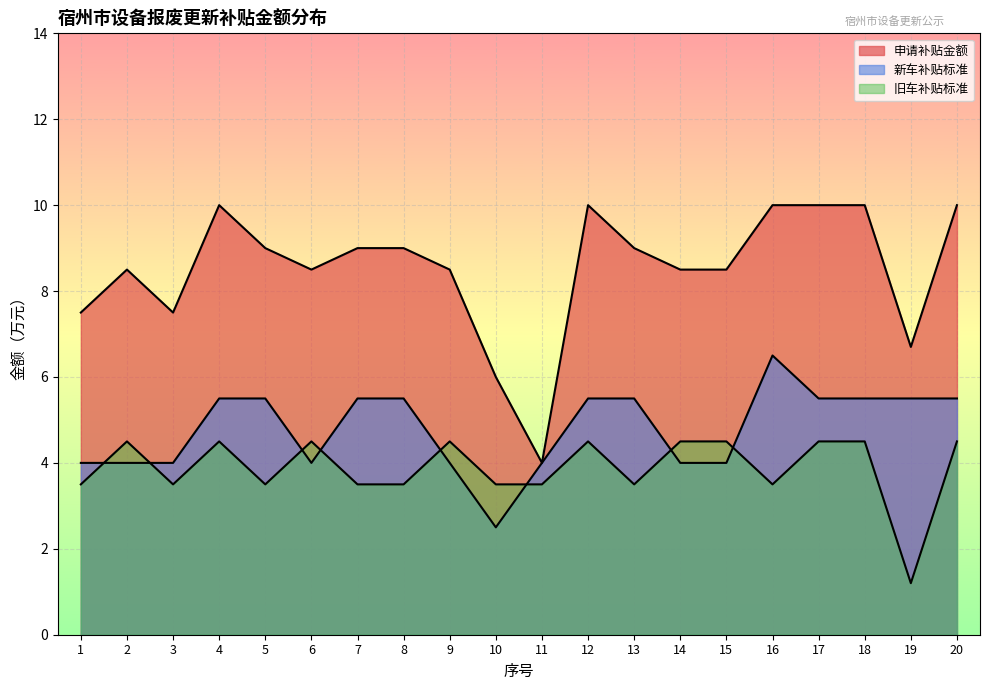

Reading left to right, transcribe all the data shown in this chart.

申请补贴金额: 1=7.5	2=8.5	3=7.5	4=10.0	5=9.0	6=8.5	7=9.0	8=9.0	9=8.5	10=6.0	11=4.0	12=10.0	13=9.0	14=8.5	15=8.5	16=10.0	17=10.0	18=10.0	19=6.7	20=10.0
新车补贴标准: 1=4.0	2=4.0	3=4.0	4=5.5	5=5.5	6=4.0	7=5.5	8=5.5	9=4.0	10=2.5	11=4.0	12=5.5	13=5.5	14=4.0	15=4.0	16=6.5	17=5.5	18=5.5	19=5.5	20=5.5
旧车补贴标准: 1=3.5	2=4.5	3=3.5	4=4.5	5=3.5	6=4.5	7=3.5	8=3.5	9=4.5	10=3.5	11=3.5	12=4.5	13=3.5	14=4.5	15=4.5	16=3.5	17=4.5	18=4.5	19=1.2	20=4.5